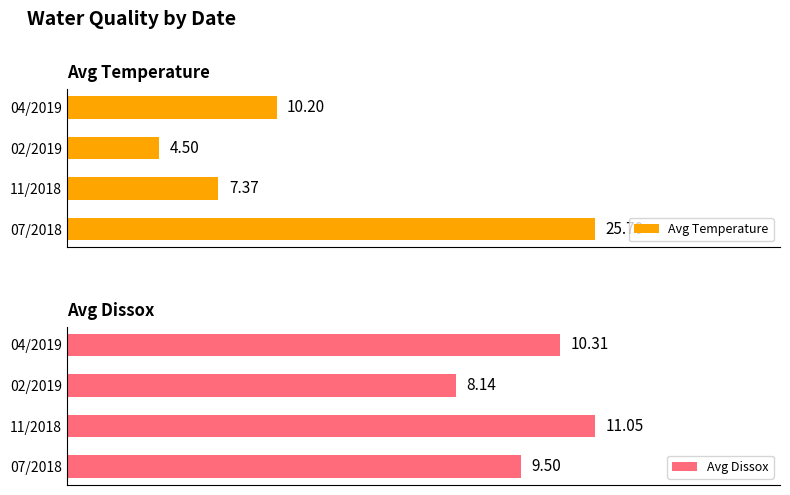

At which label is Avg Temperature closest to 15?

04/2019